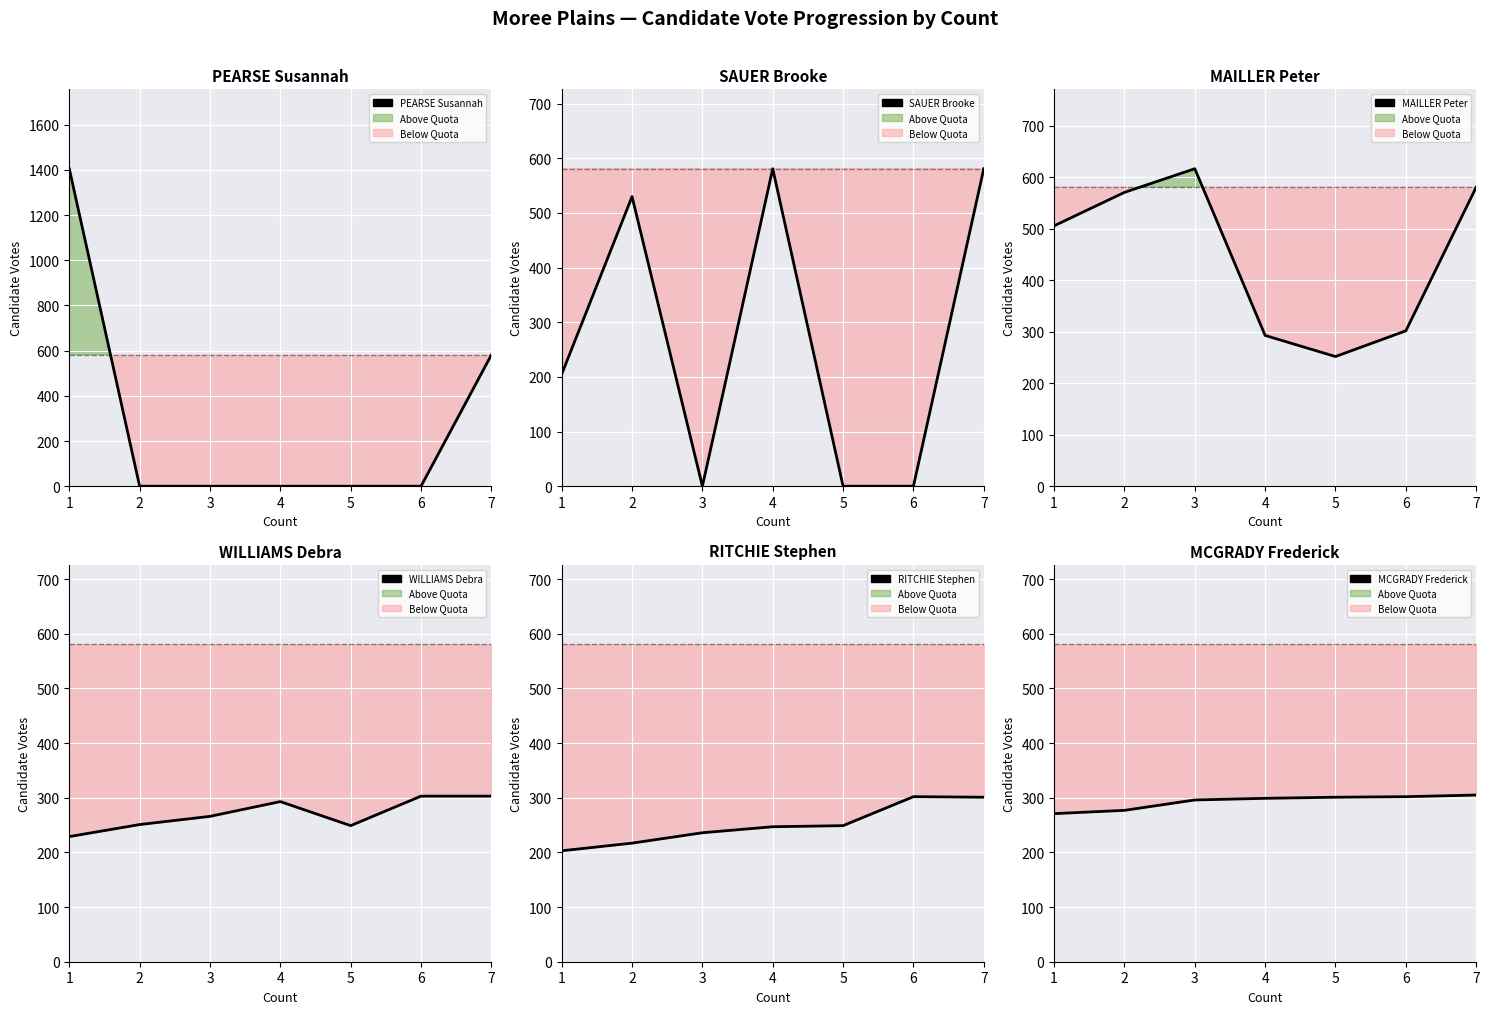

True or false: MCGRADY Frederick and MAILLER Peter intersect in this chart.

True